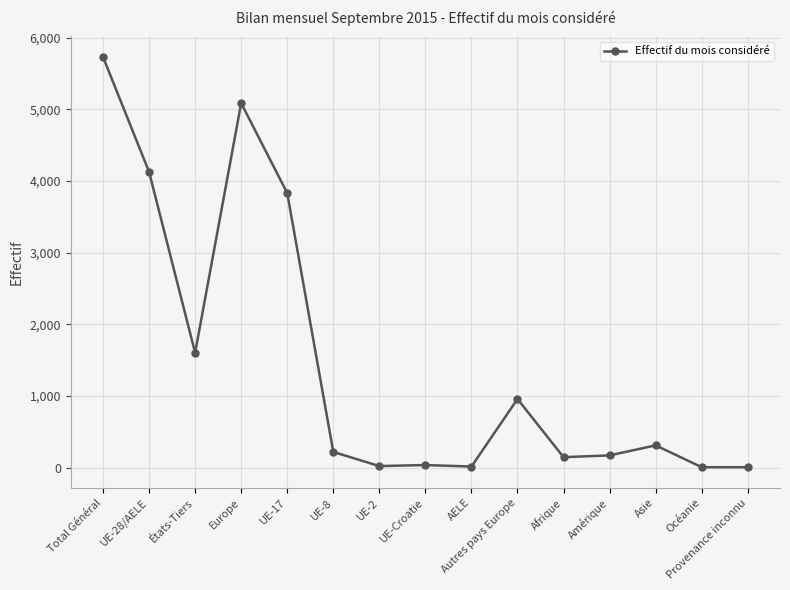

The chart shows a value of 7432 at Europe. True or false?

False